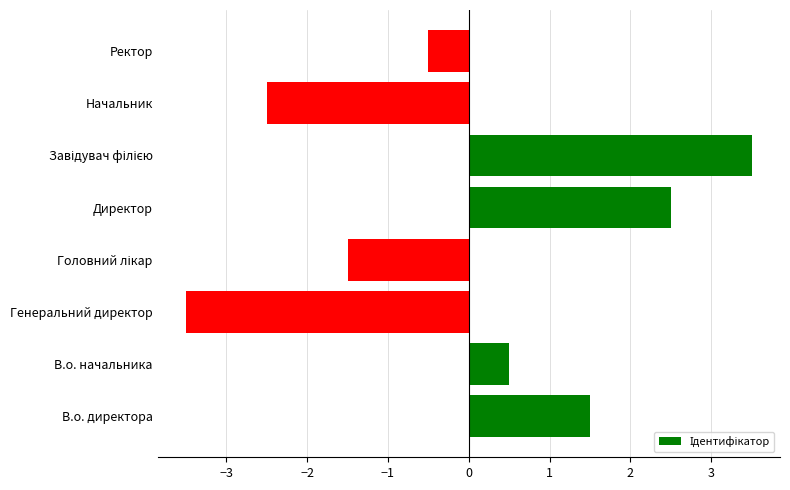

What is the greatest value displayed?

3.5